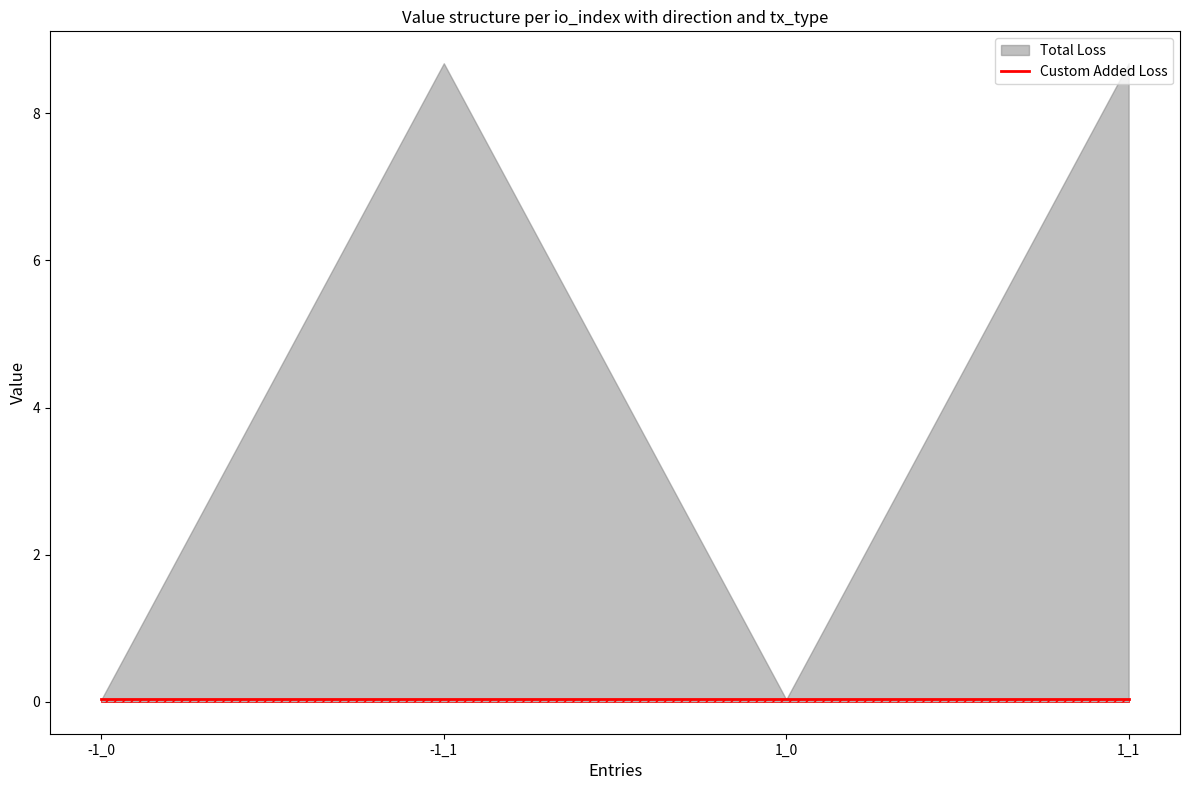

How many distinct data groups are displayed?

2